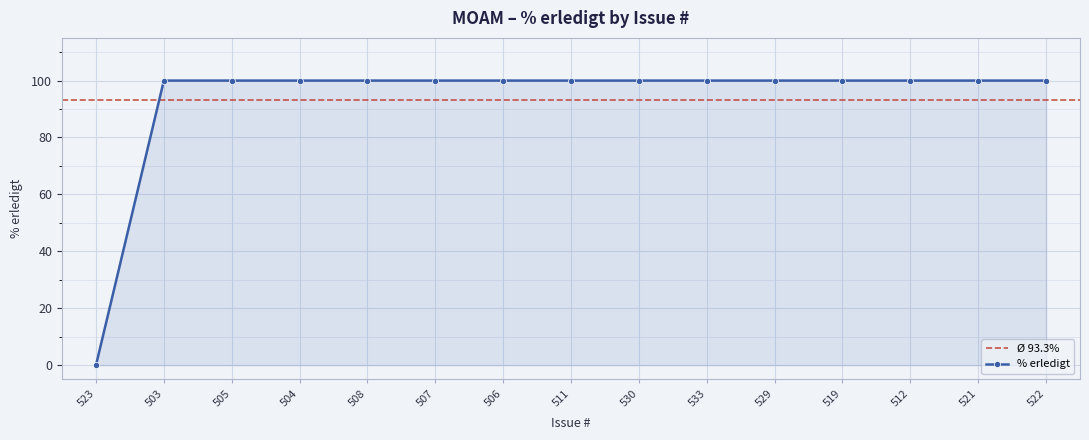

Which label corresponds to the smallest value in the chart?

523